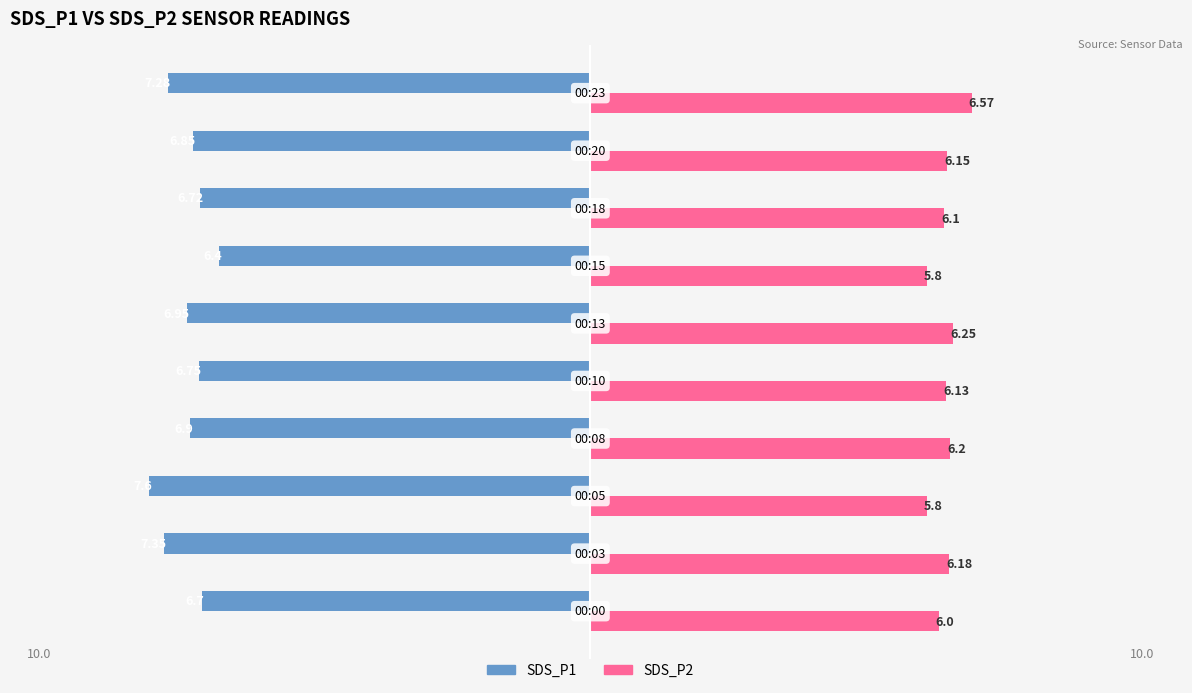

What is the difference between the maximum and minimum values in the SDS_P1 series?

1.2